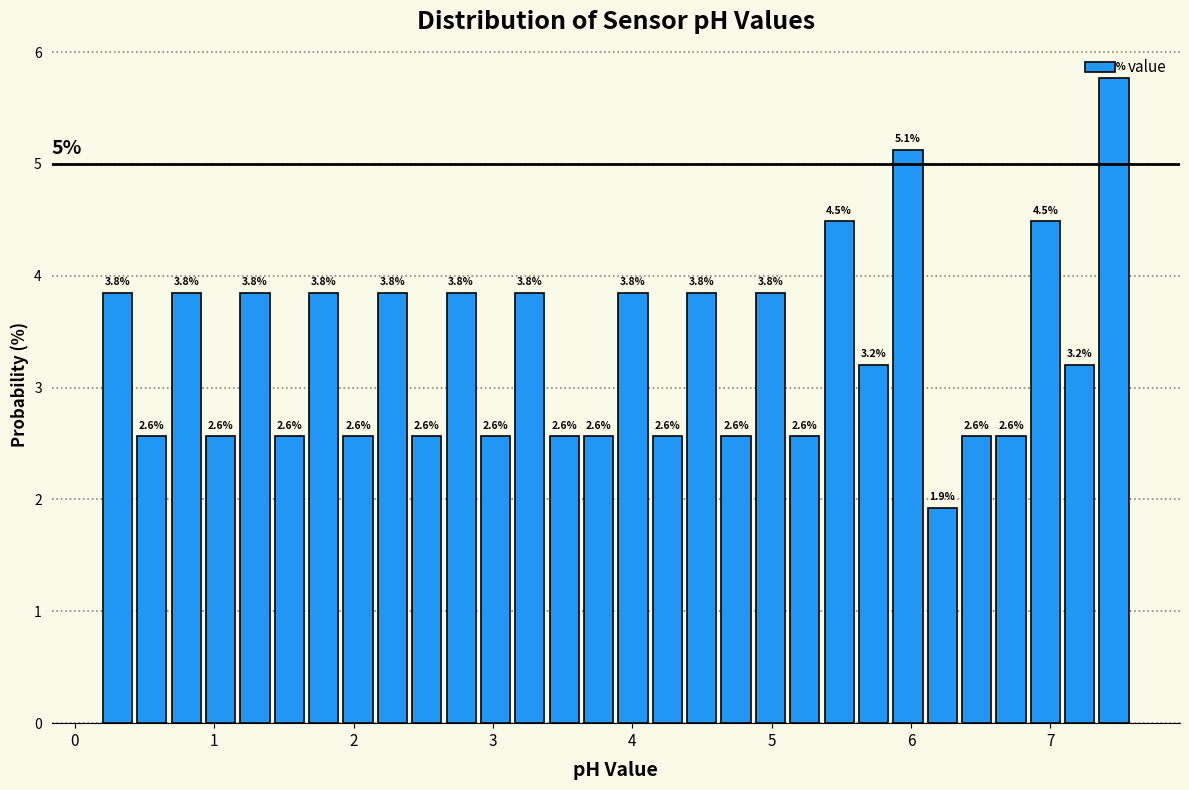

Around what value on the x-axis is the tallest bar? Give the approximate position of its centre, as read against the axis.

7.5